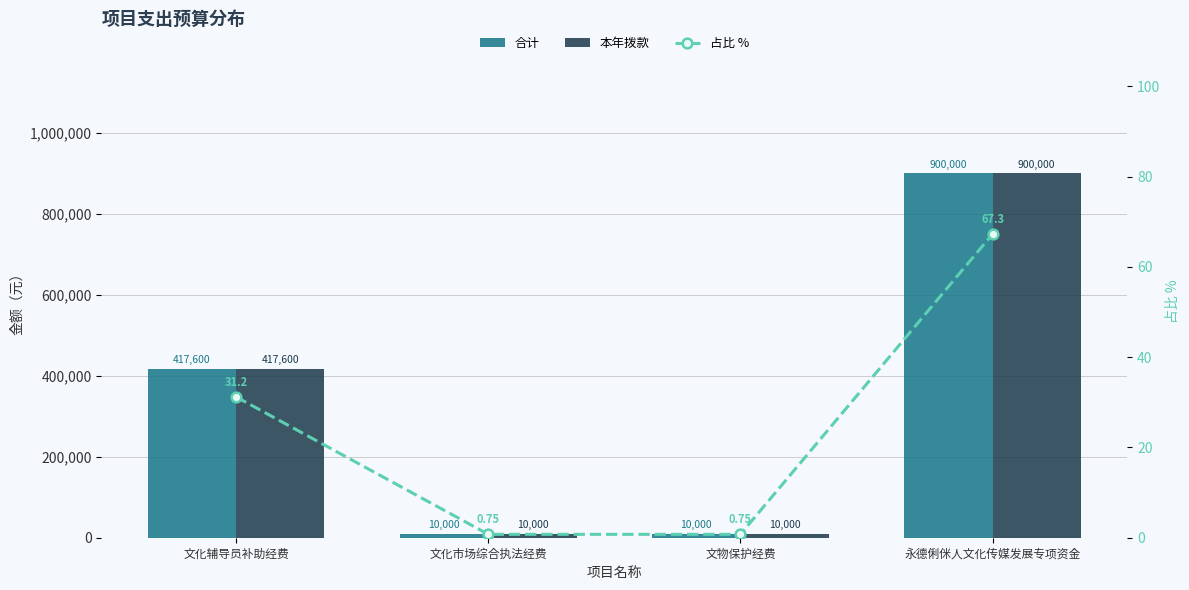

The value of 占比 % at 文化辅导员补助经费 is 31.2. True or false?

True